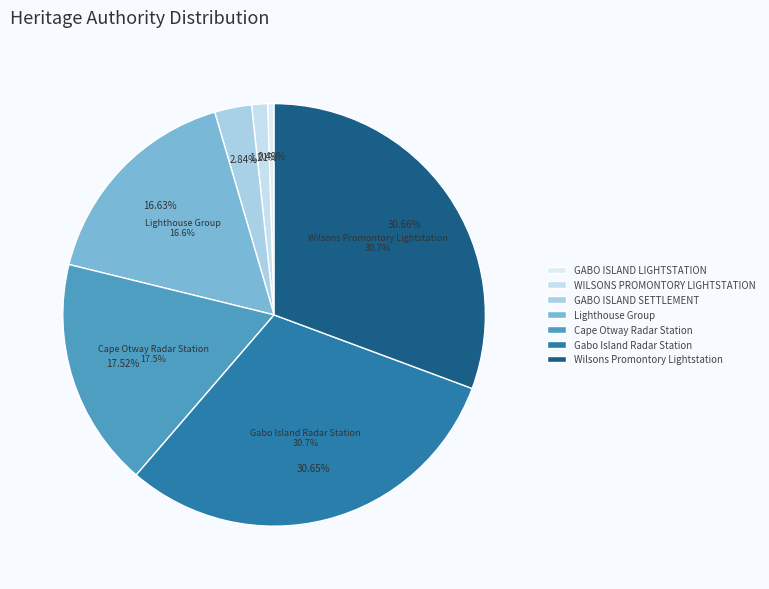

What is the ratio of the value at Gabo Island Radar Station to the value at Wilsons Promontory Lightstation?

1.0